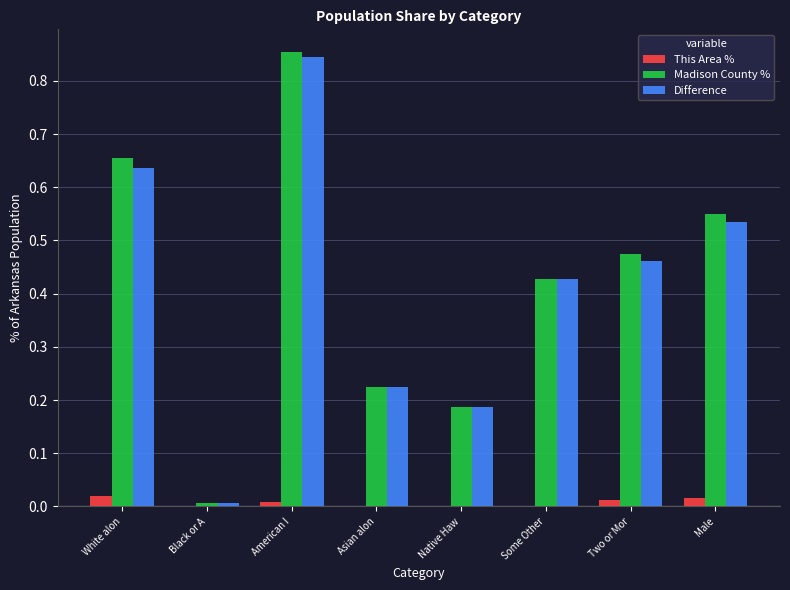

At which category is the sum across all series the highest?

American I